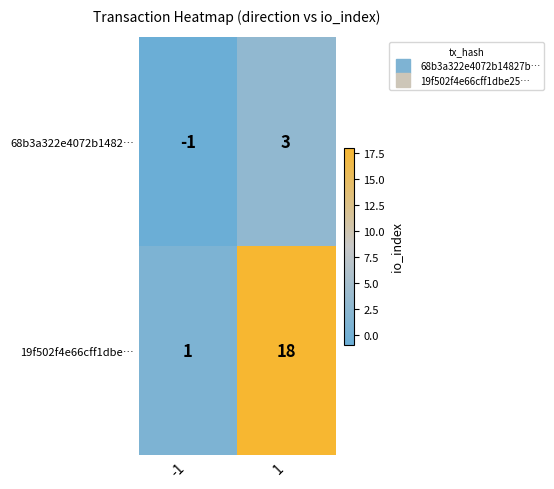

What is the difference between the 68b3a322e4072b1482… values at -1 and 1?

4